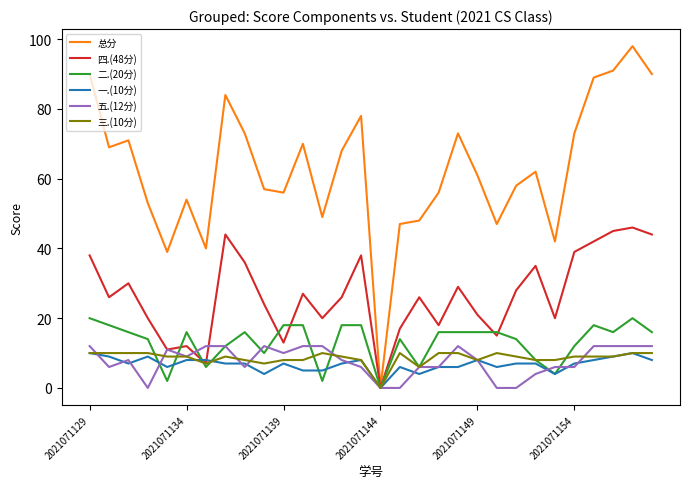

Which series has the widest spread of values?

总分